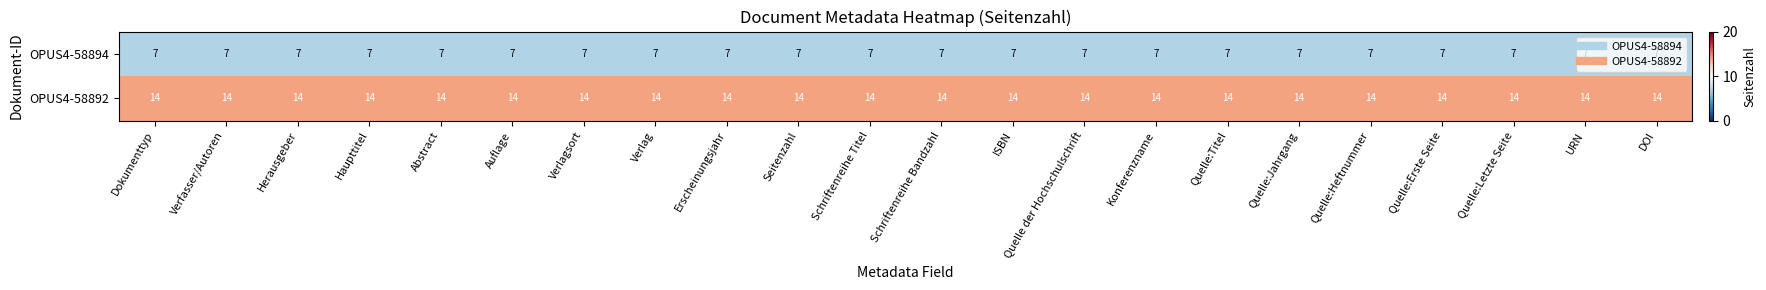

How many series are shown in this chart?

2